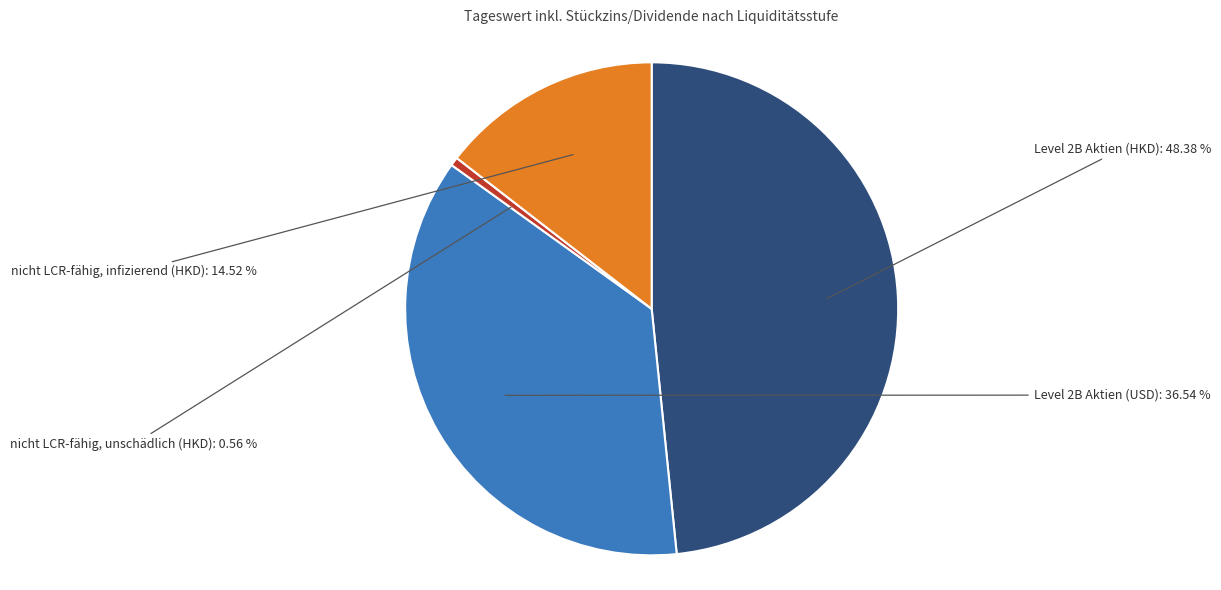

Is it true that Level 2B Aktien (USD) is 22% of the pie?

False